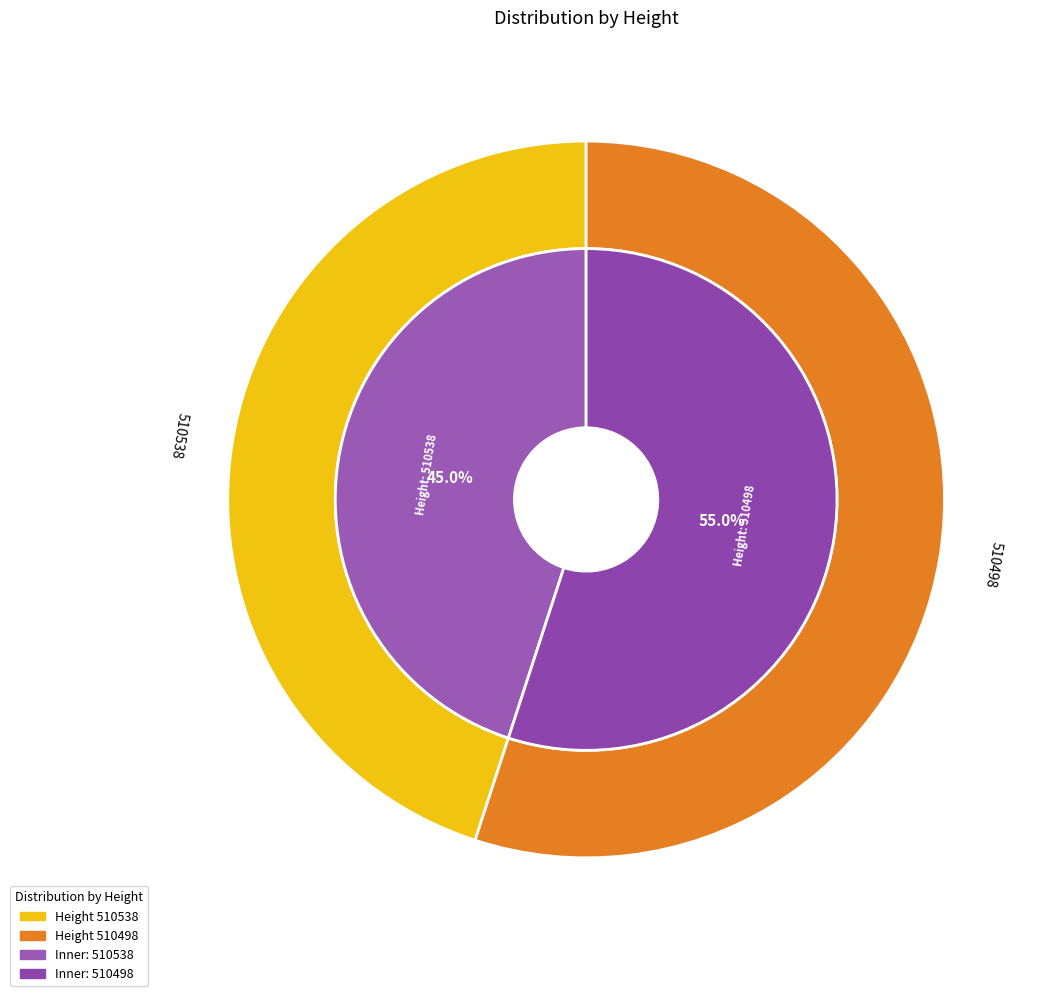

To the nearest percent, what is the difference between the 510498 and 510538 slice percentages?

10%